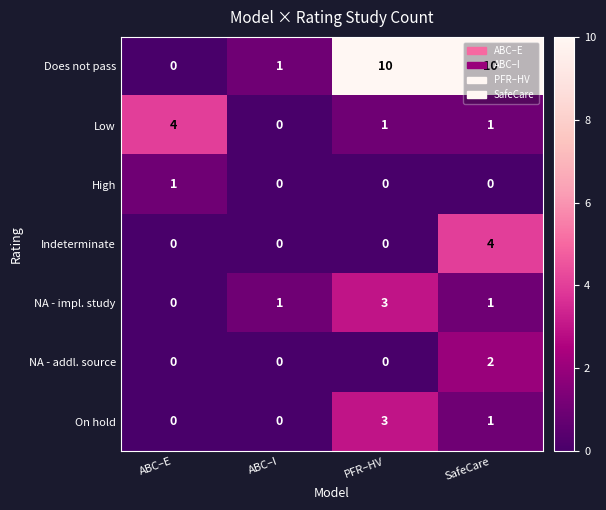

At which label does High reach its peak?

ABC–E